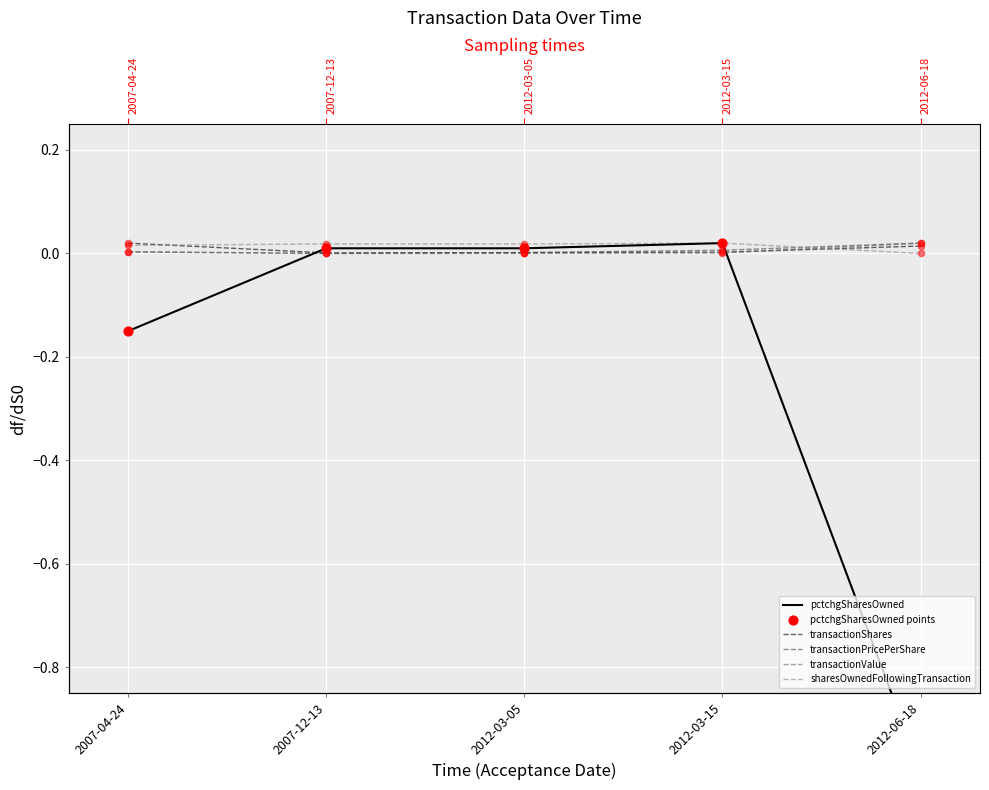

What is the total value across all series at 2007-04-24?

-0.3